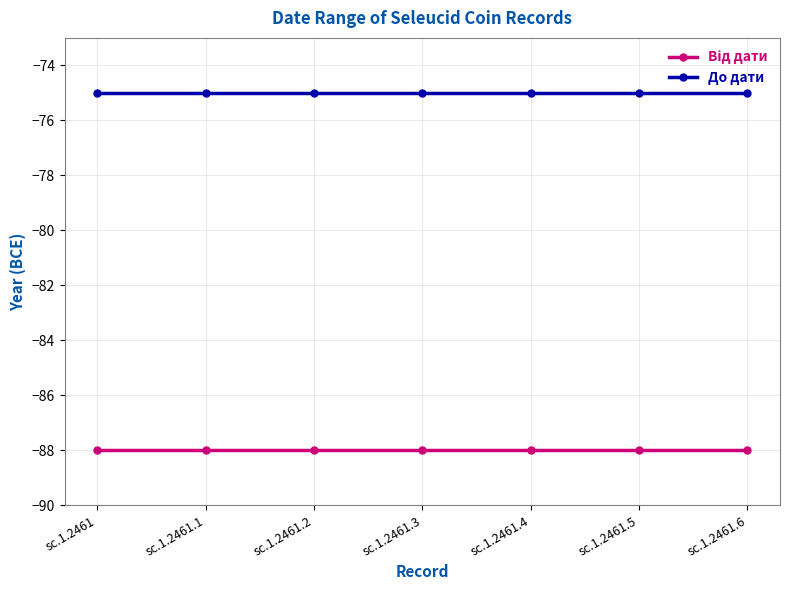

What is the average value of the До дати series?

-75